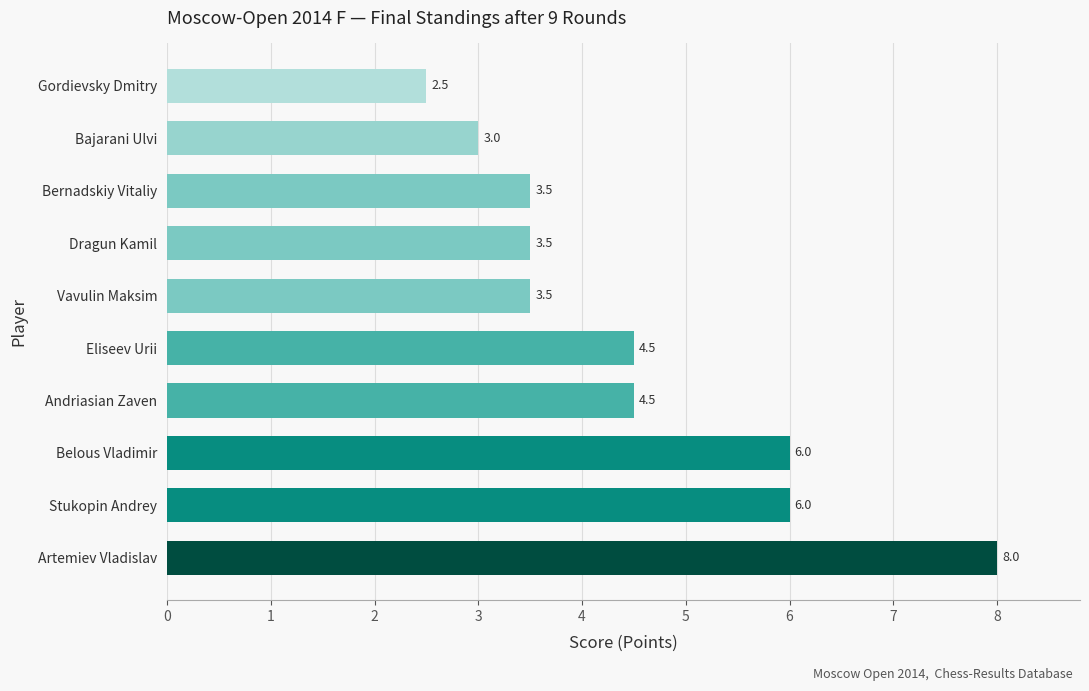

What is the change in value from Eliseev Urii to Dragun Kamil?

-1.0